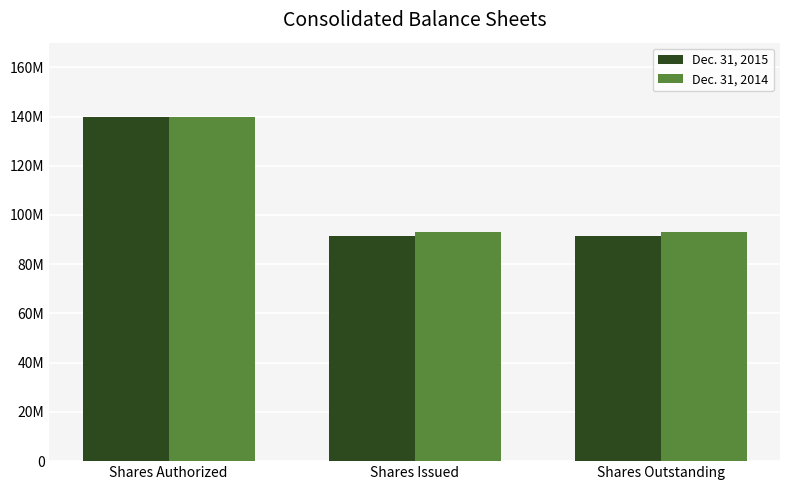

Are the bars horizontal?

No